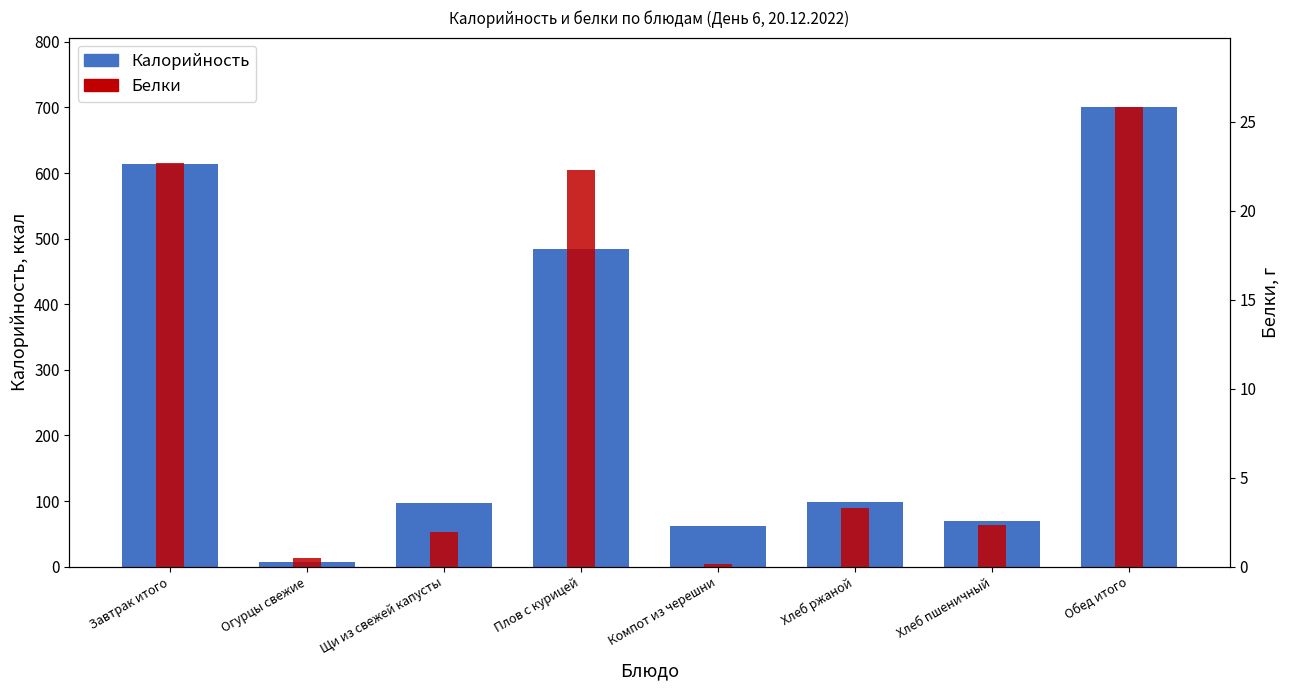

What is the difference between the highest and lowest values at Завтрак итого?

590.5